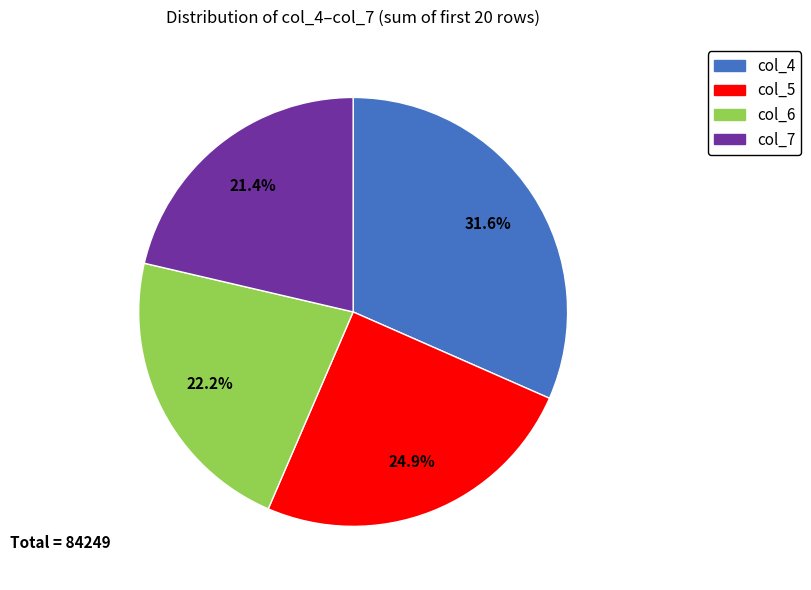

To the nearest percent, what is the difference between the largest and smallest slice percentages?

10%